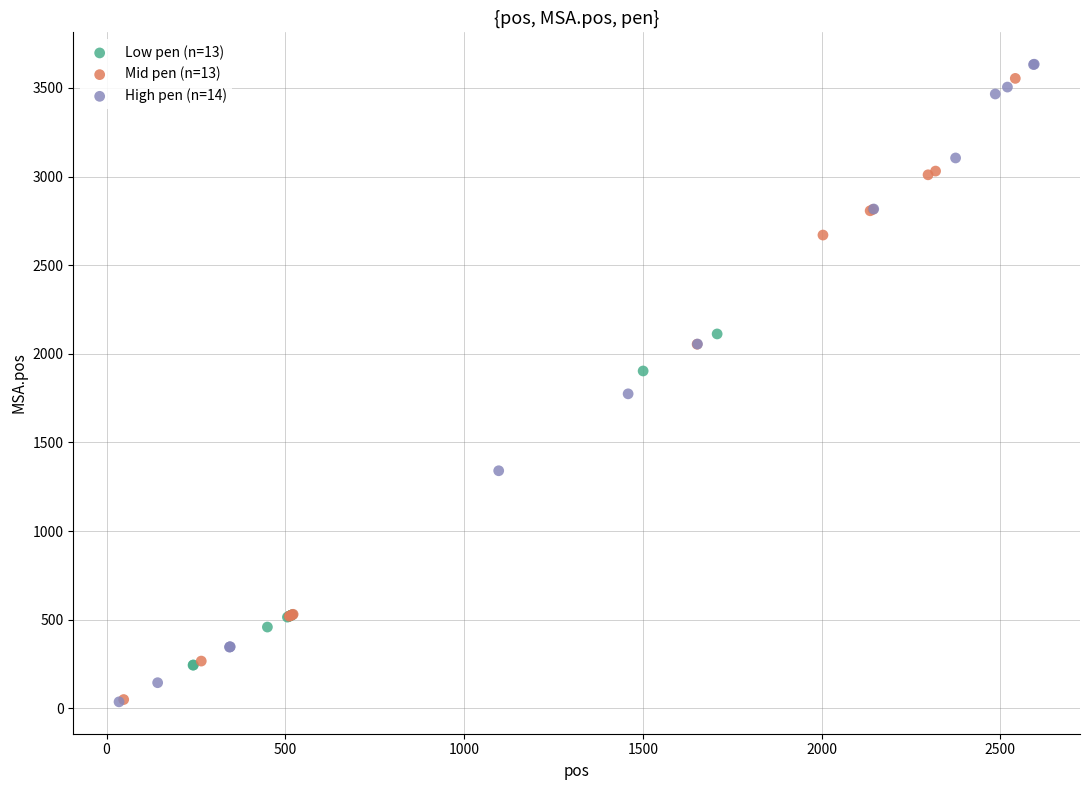

Which series has the widest spread of Y values?

High pen (n=14)